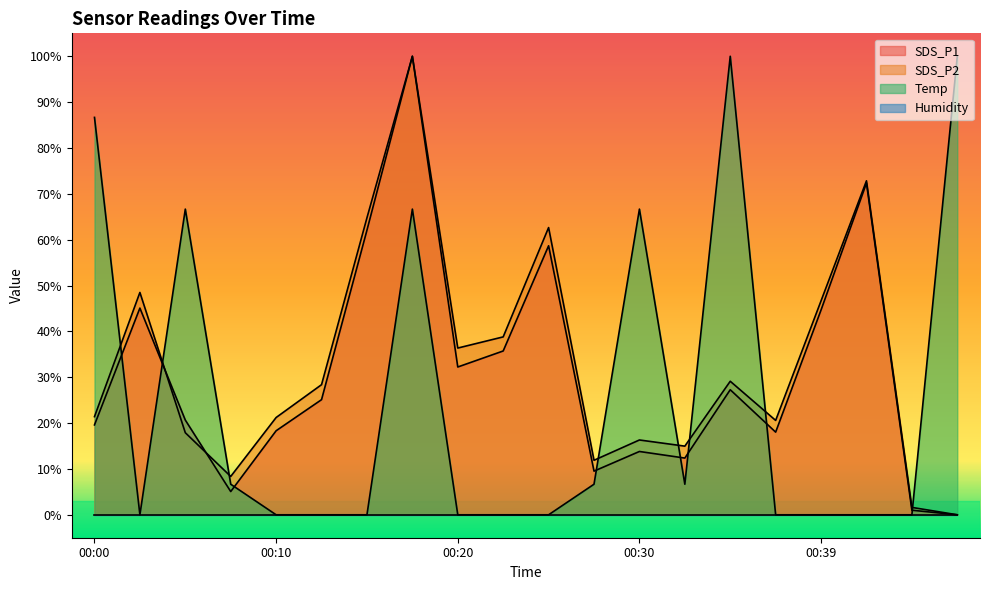

What is the difference between the SDS_P1 values at 00:47 and 00:22?

35.7